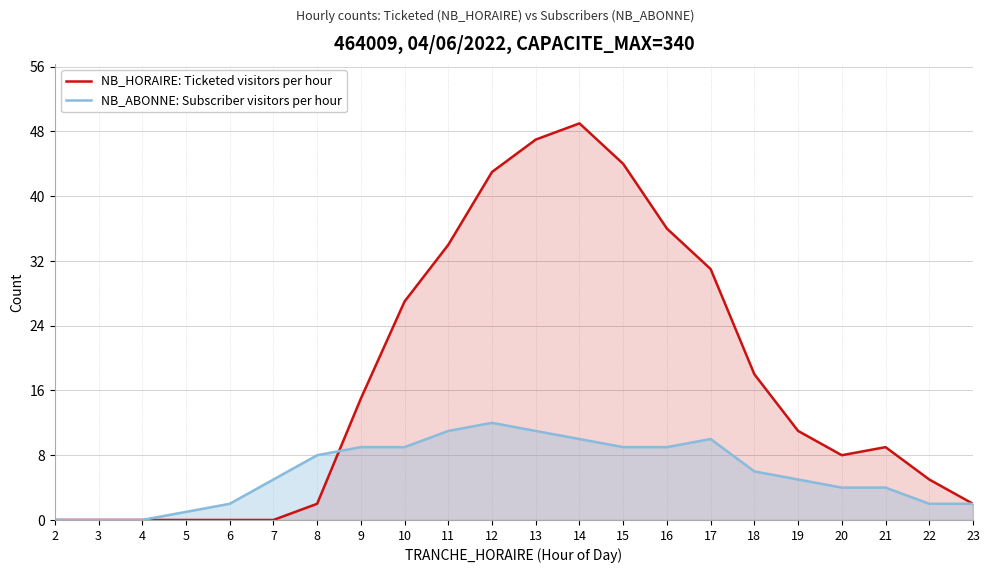

Does the chart display data point markers on the line(s)?

No